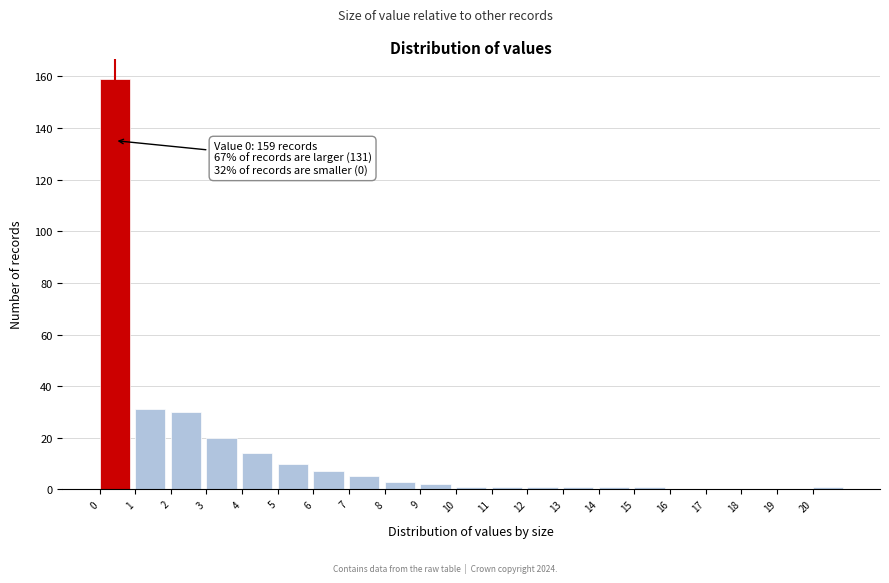

Which range on the x-axis has the tallest bar?

0 to 1